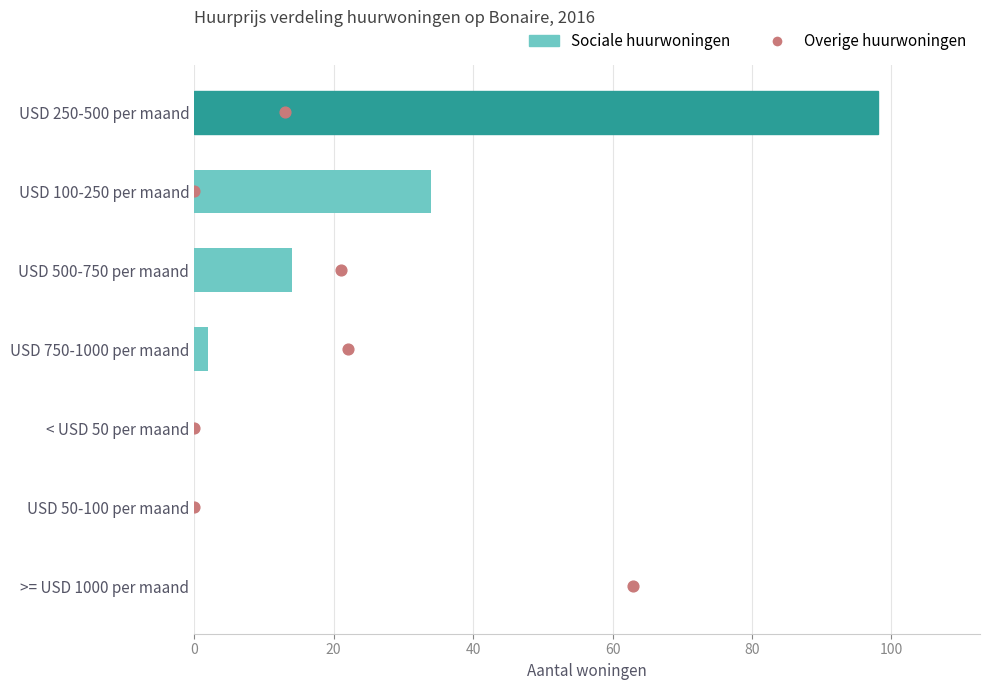

Which series reaches the minimum Y coordinate?

Sociale huurwoningen